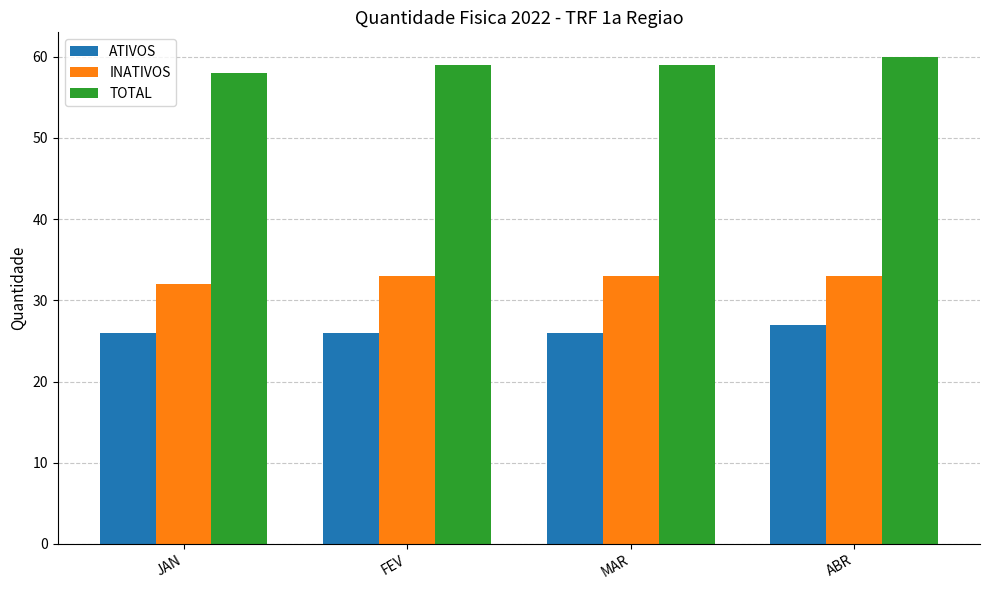

List the series in order of their overall mean, highest first.

TOTAL, INATIVOS, ATIVOS